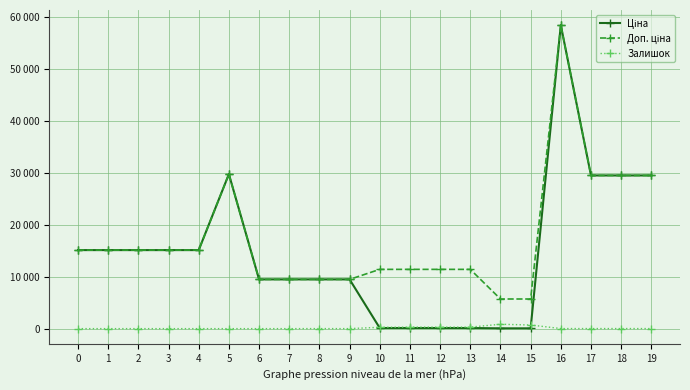

Does the chart have visible grid lines?

Yes